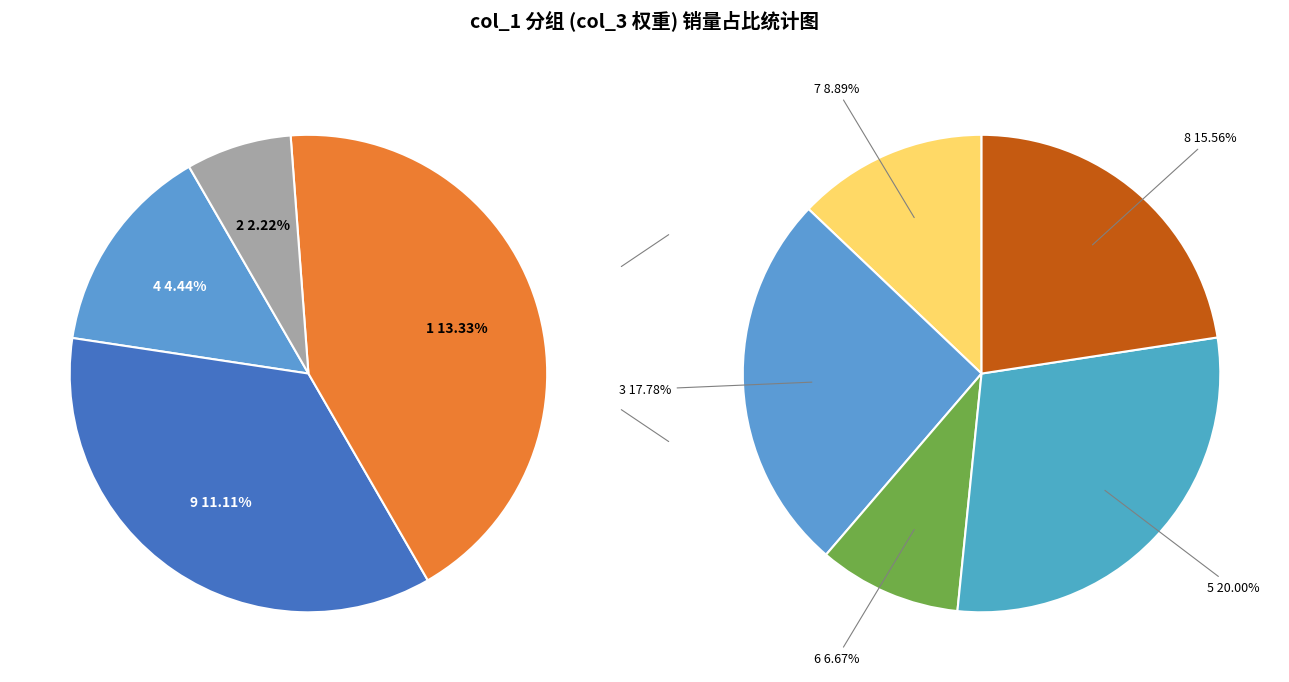

To the nearest percent, what is the difference between the largest and smallest slice percentages?

18%